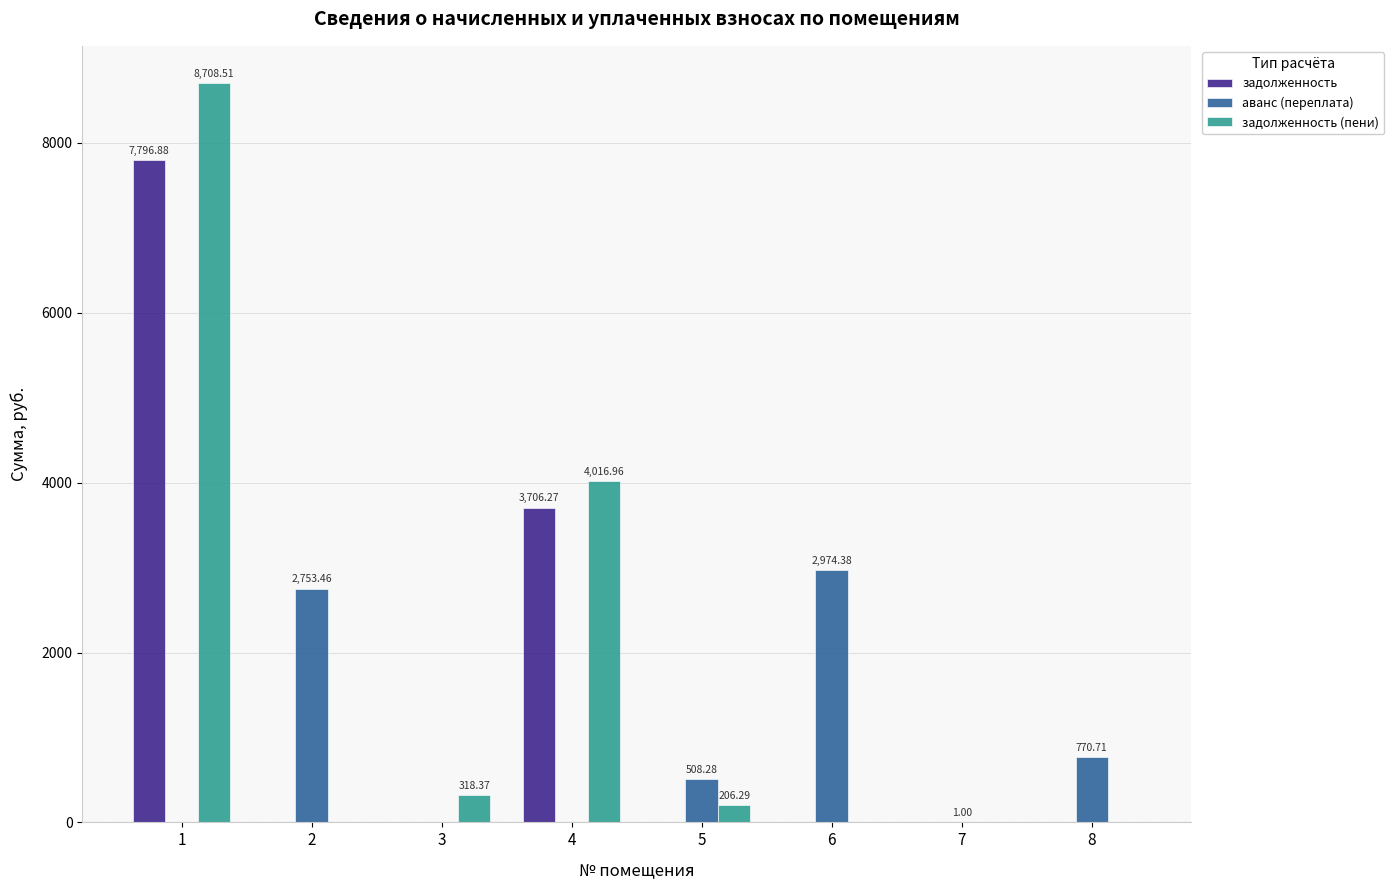

What is the maximum value shown in the chart?

8708.5